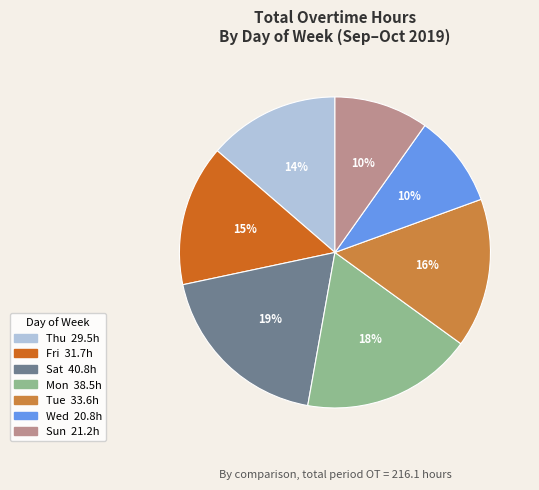

How many slices are in this pie chart?

7